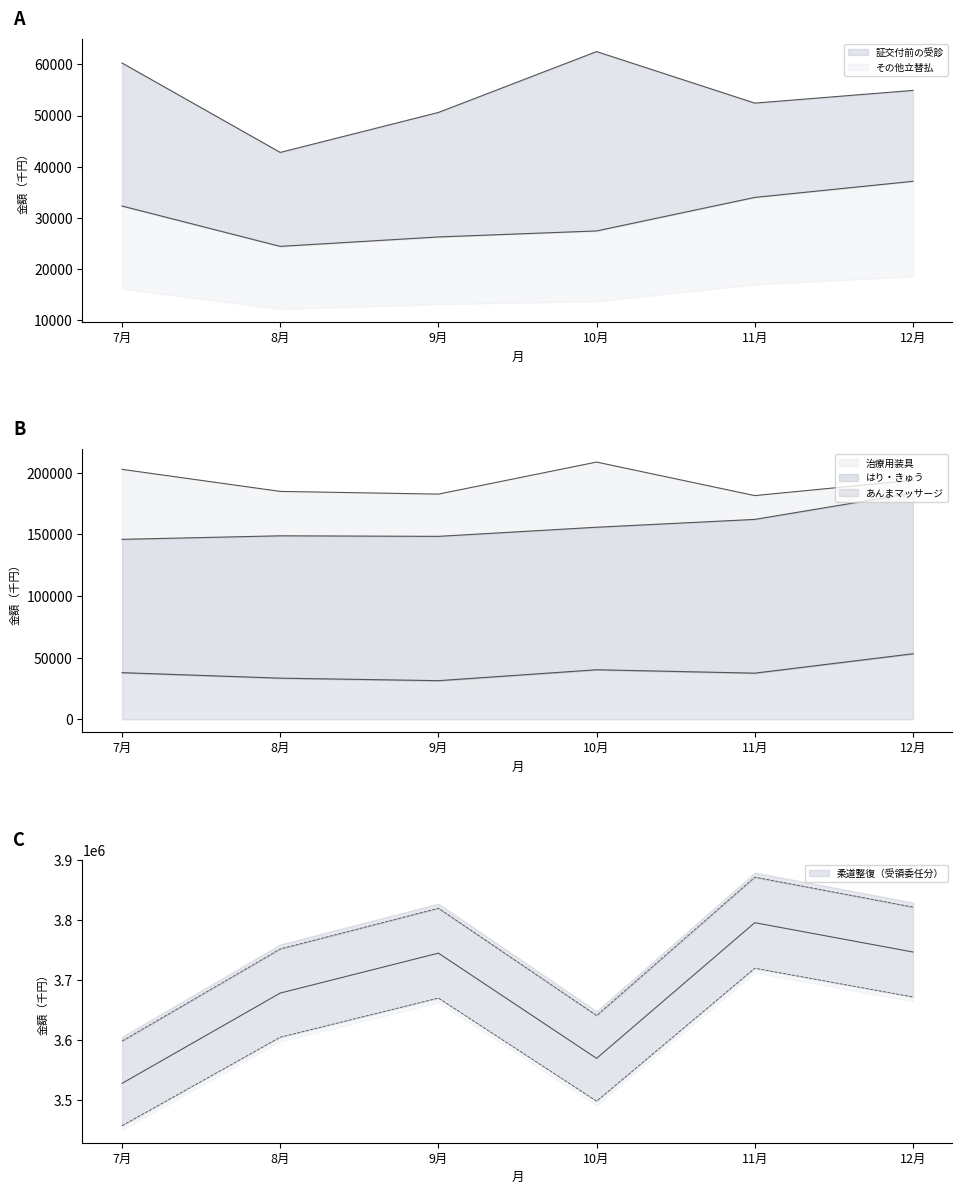

Where is その他立替払 nearest to the value 30794?

7月